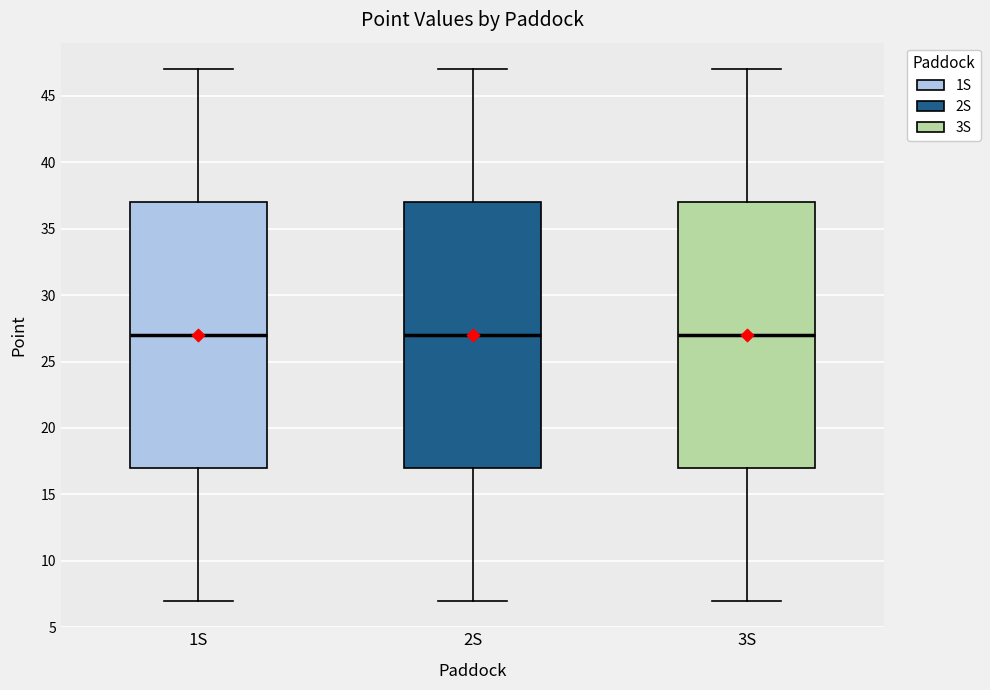

Reading left to right, transcribe this box plot: for each box, give where its median line is, the range the box spans, and where its two whiskers end, as read against the y-axis. The values are not printed on the chart, so give them approximately, as read against the axis.

1S: median 27, box 17 to 37, whiskers 7 to 47
2S: median 27, box 17 to 37, whiskers 7 to 47
3S: median 27, box 17 to 37, whiskers 7 to 47